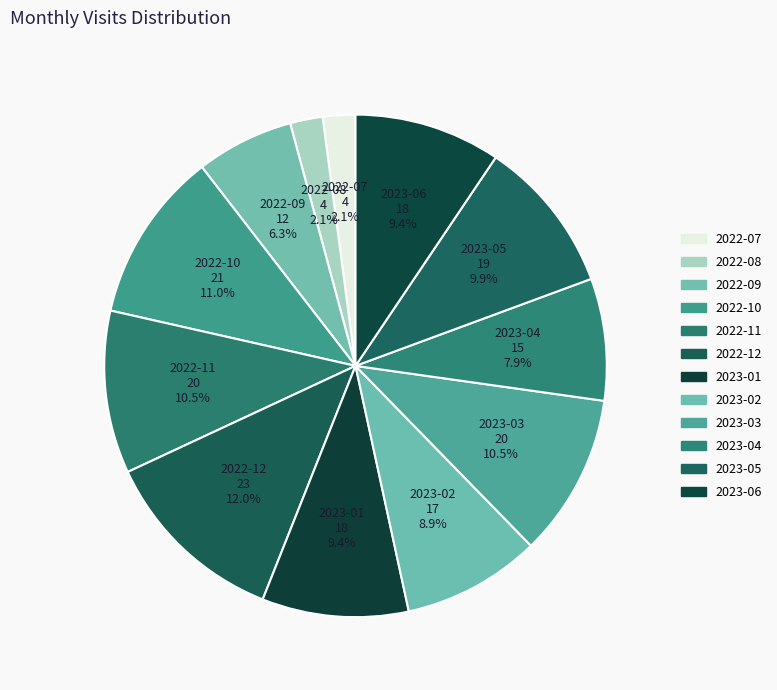

Count the number of slices in the pie.

12